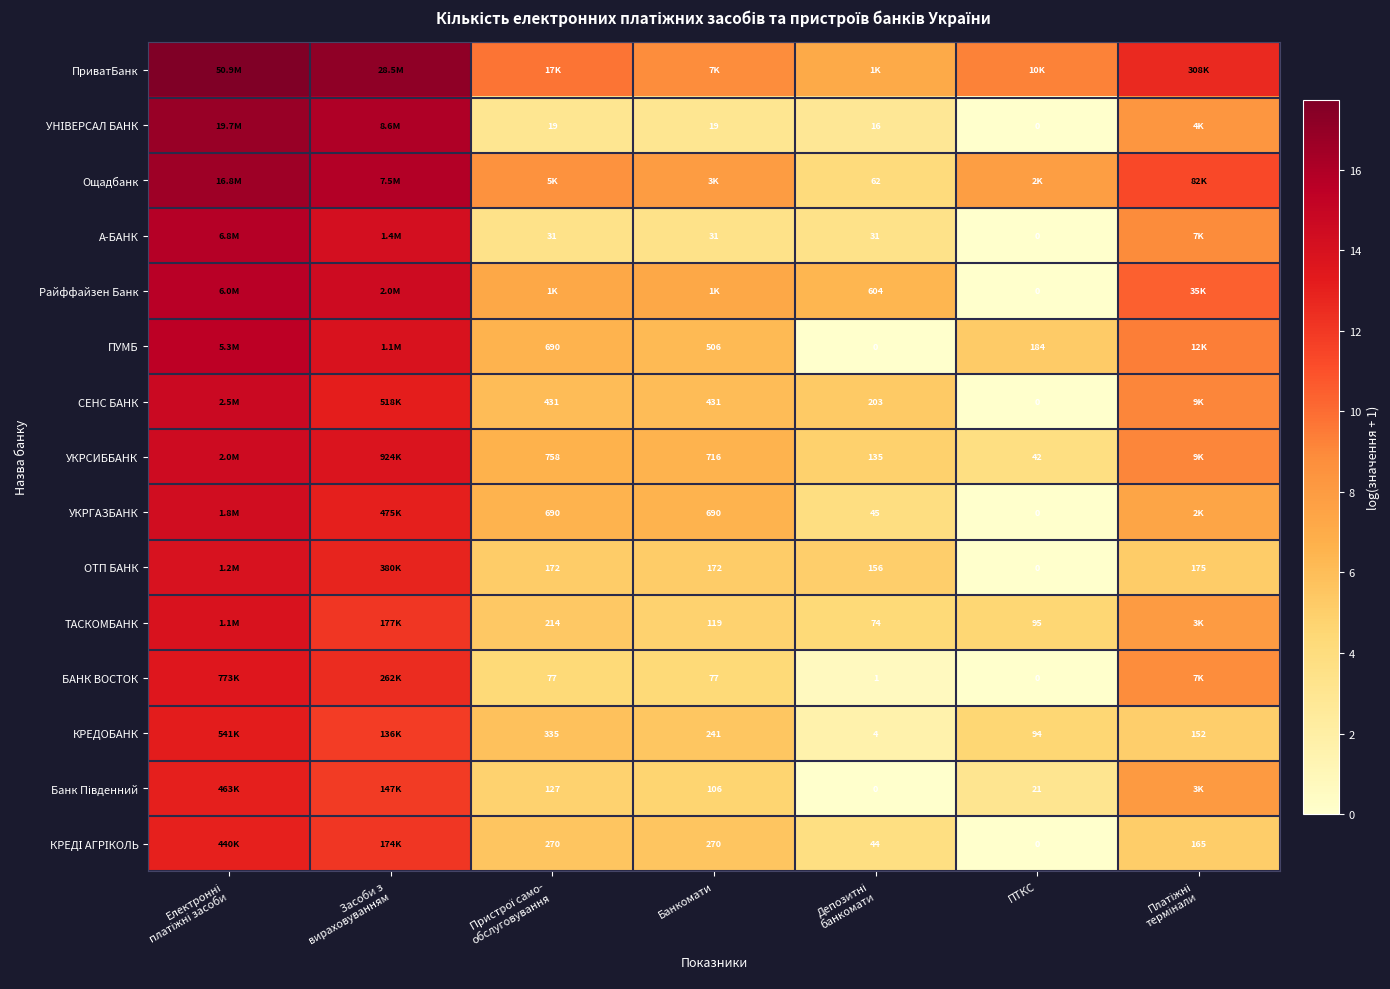

The БАНК ВОСТОК series shows 0.0 at ПТКС. True or false?

True